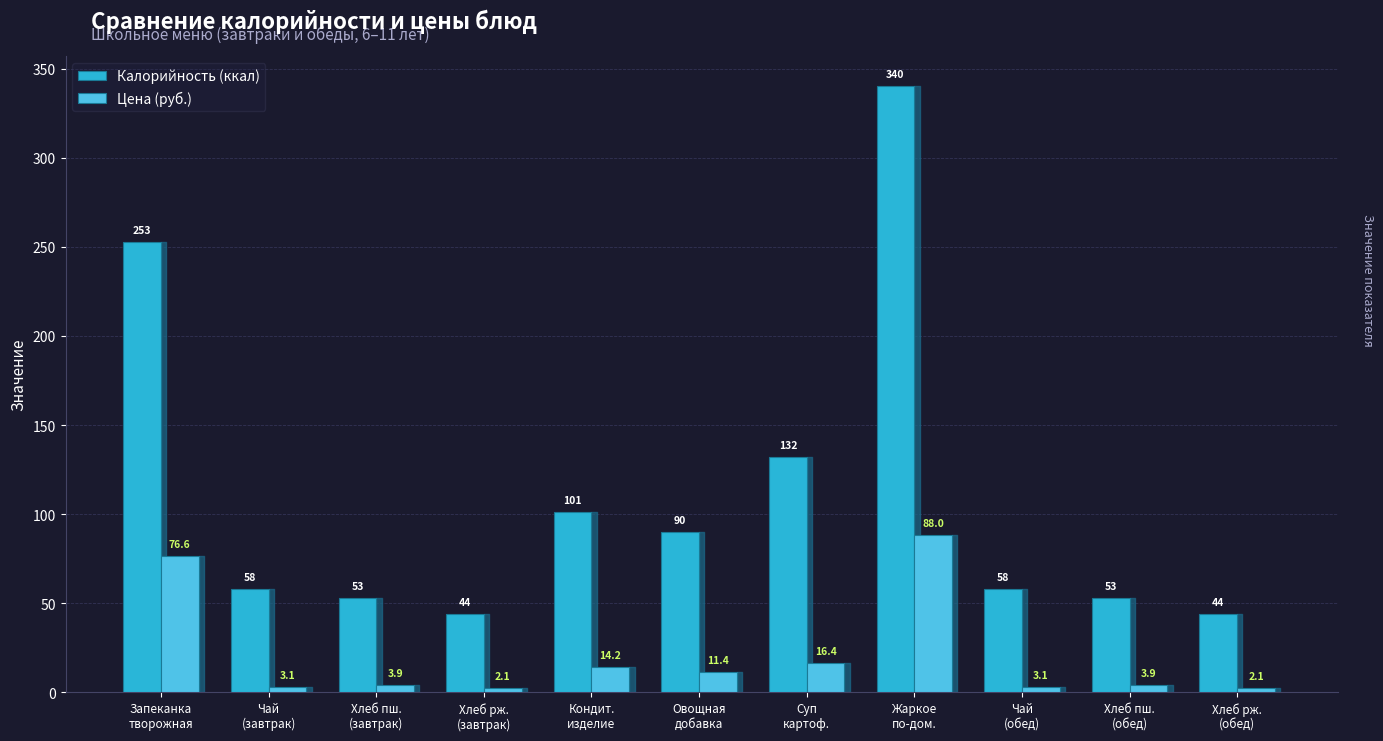

How many categories are shown in the chart?

11